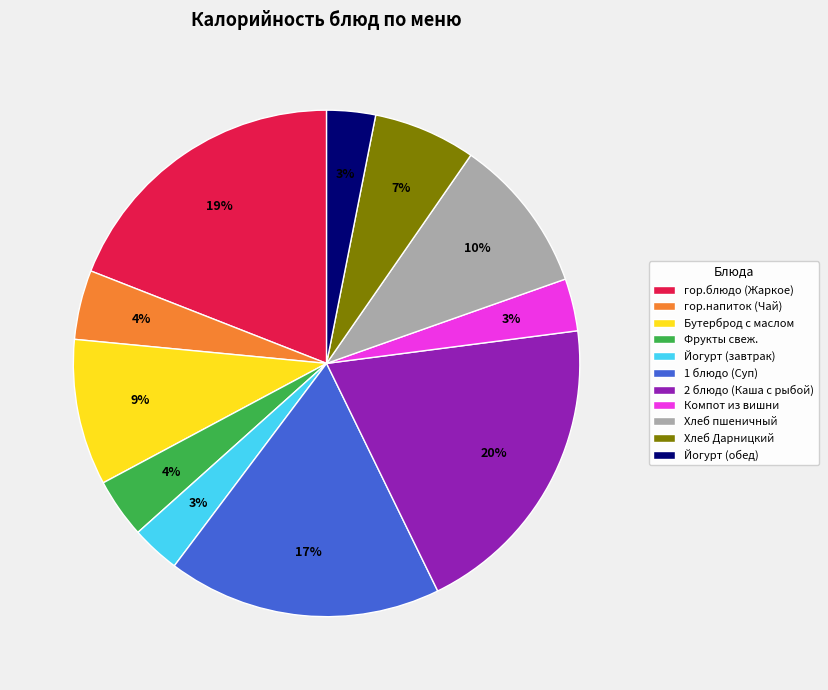

Which slice is the largest?

2 блюдо (Каша с рыбой)